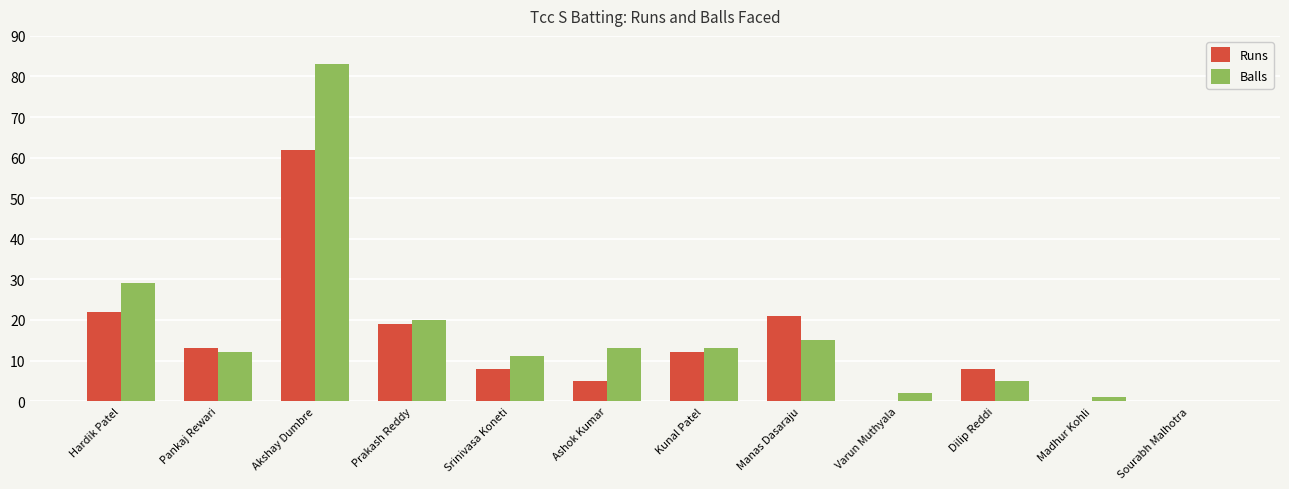

Between Hardik Patel and Sourabh Malhotra, which series saw the biggest shift?

Balls